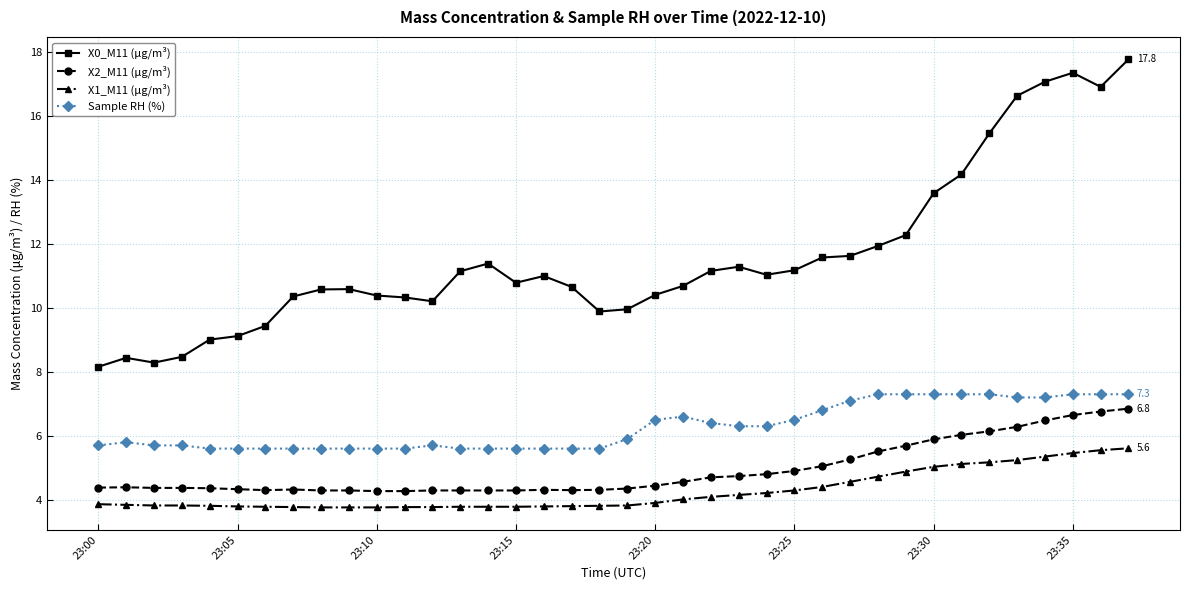

Which series has the largest total across all categories?

X0_M11 (μg/m³)